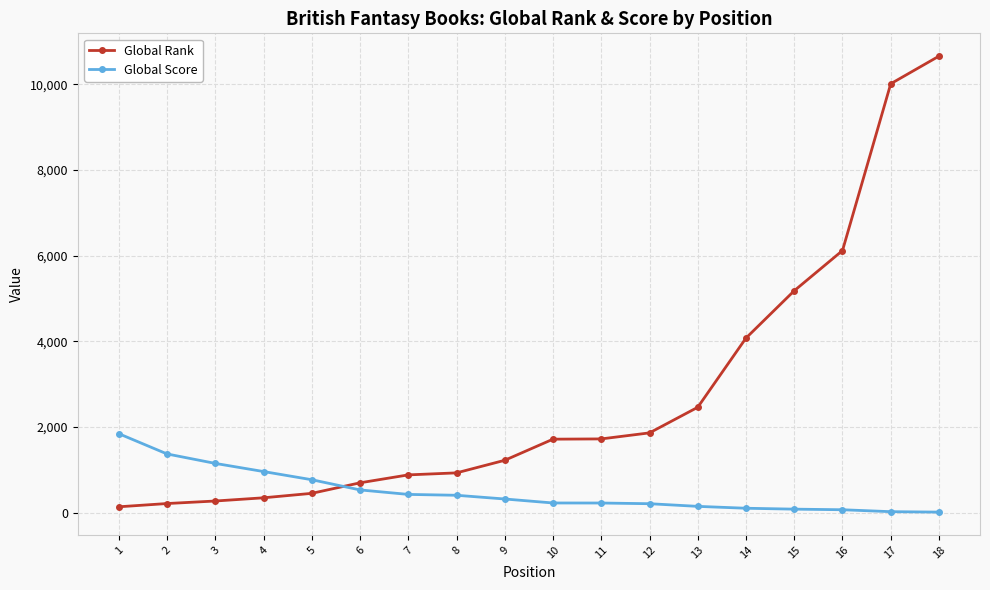

What is the lowest value of the Global Rank series?

134